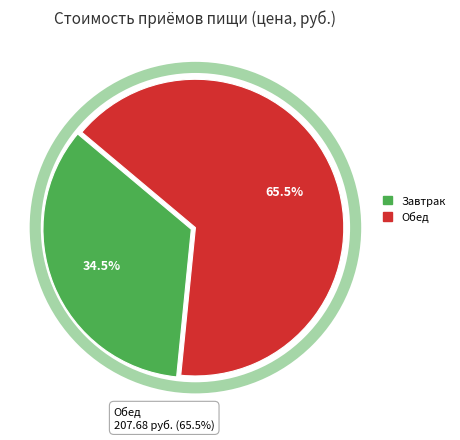

Rank the categories by value from highest to lowest.

Обед, Завтрак